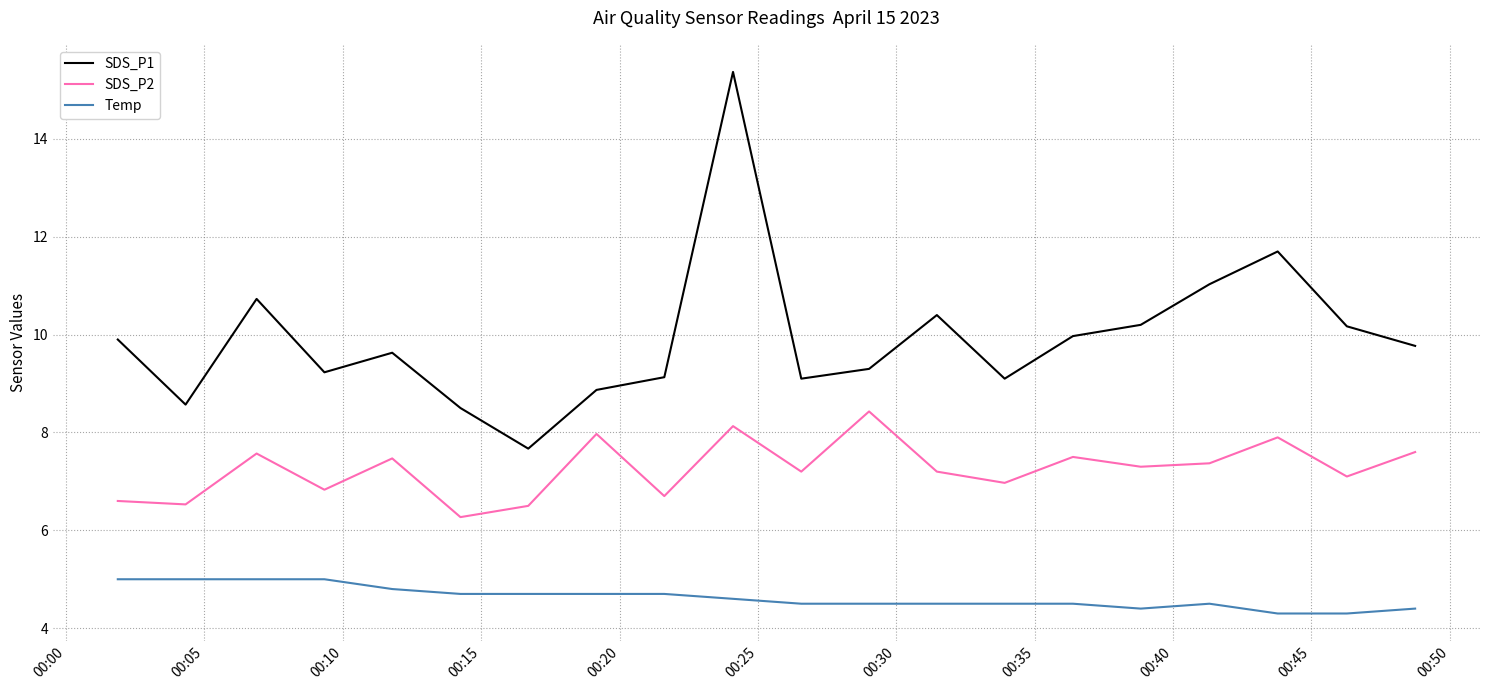

What is the average value of the SDS_P1 series?

9.9